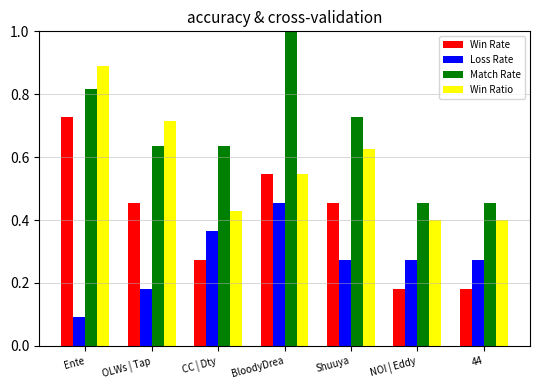

At how many categories does at least one series exceed 0?

7